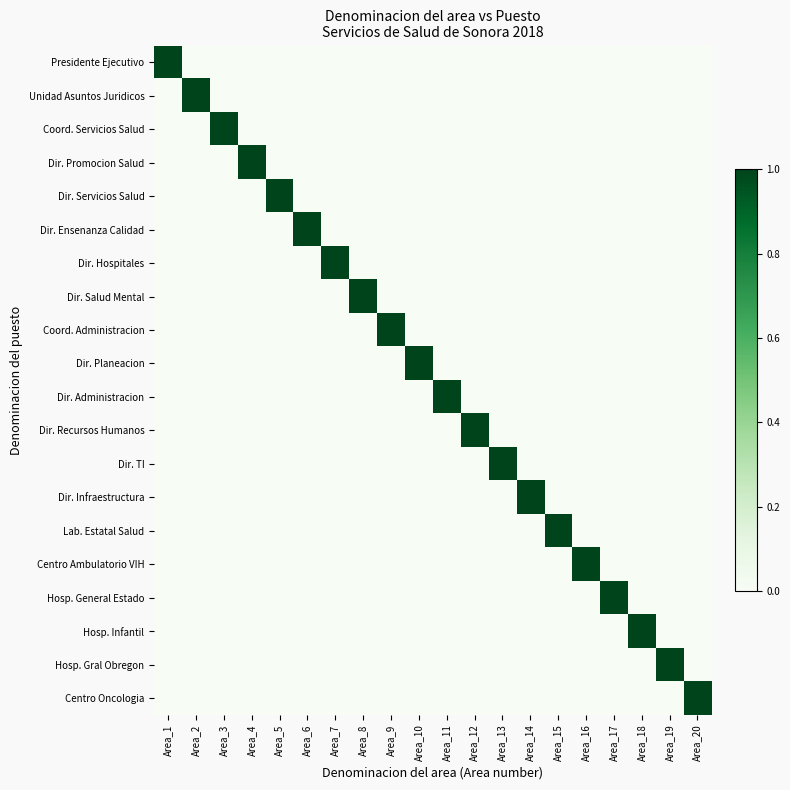

Which label corresponds to the smallest value in the chart?

Area_2